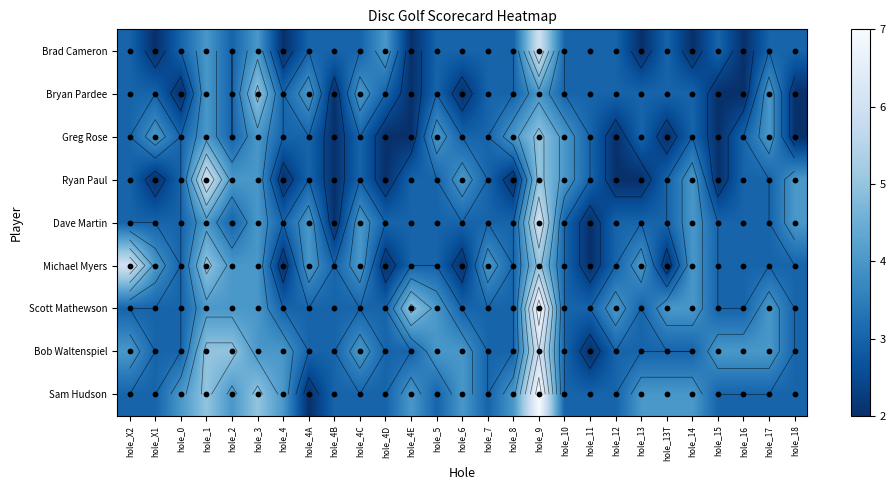

Where is Bob Waltenspiel nearest to the value 4?

hole_X2